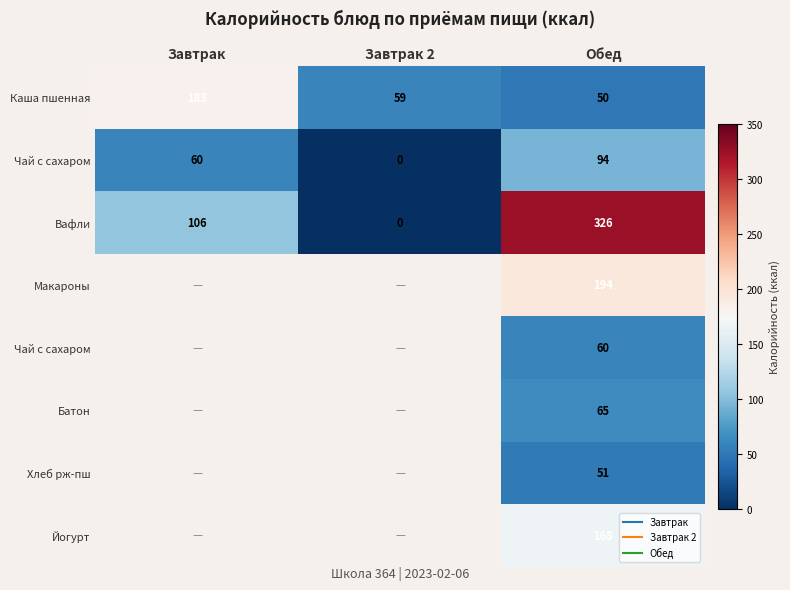

Which has a higher value, Завтрак or Завтрак 2?

Завтрак